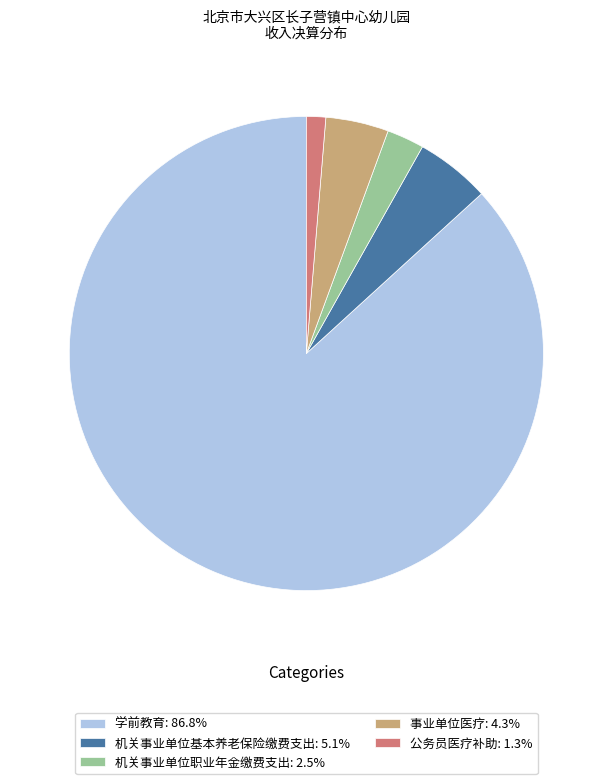

Which category has the smallest portion of the pie?

公务员医疗补助